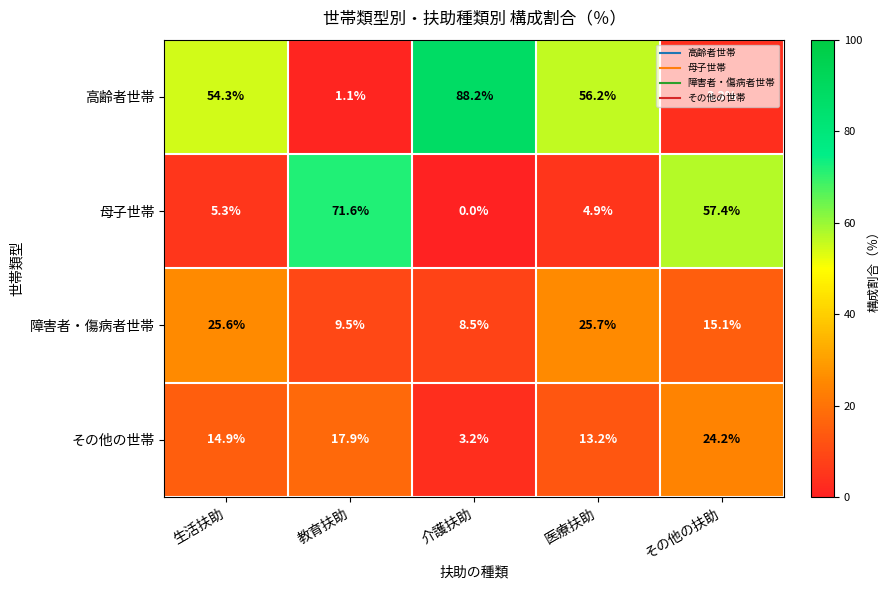

Which label corresponds to the largest value in the chart?

介護扶助